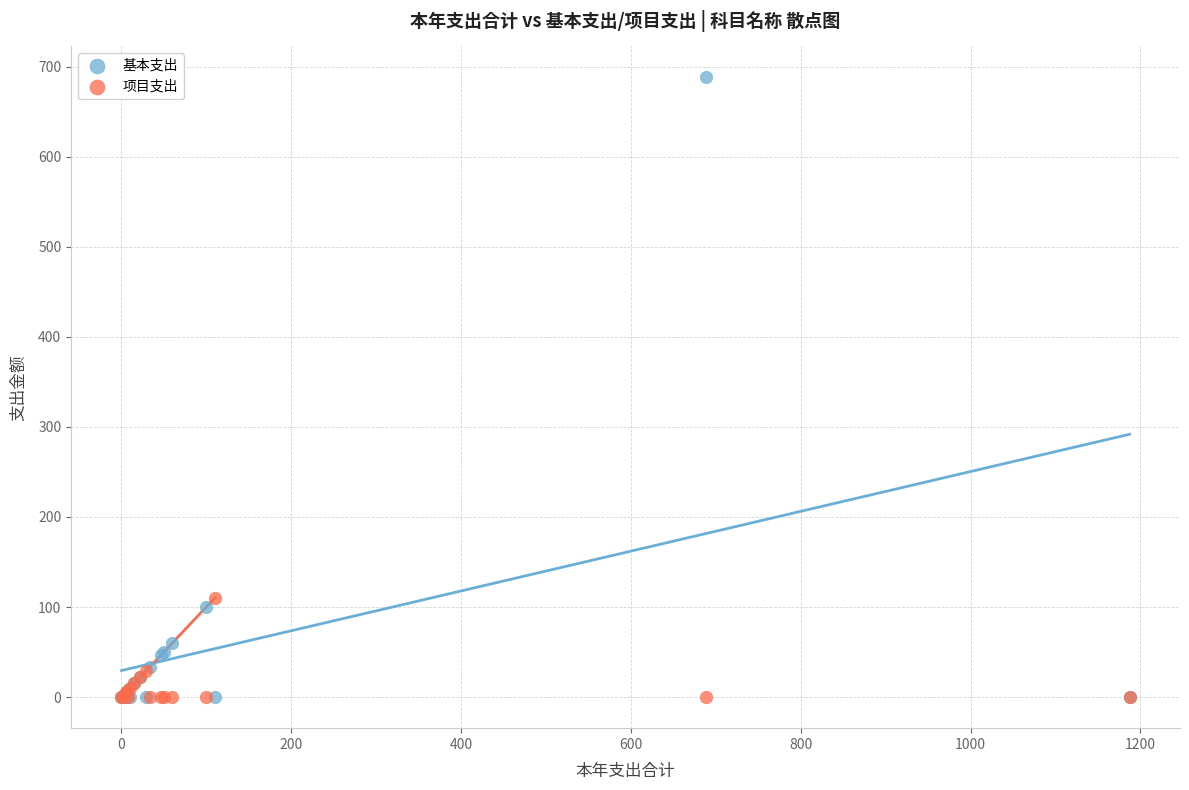

What are all the series names shown in the legend?

基本支出, 项目支出